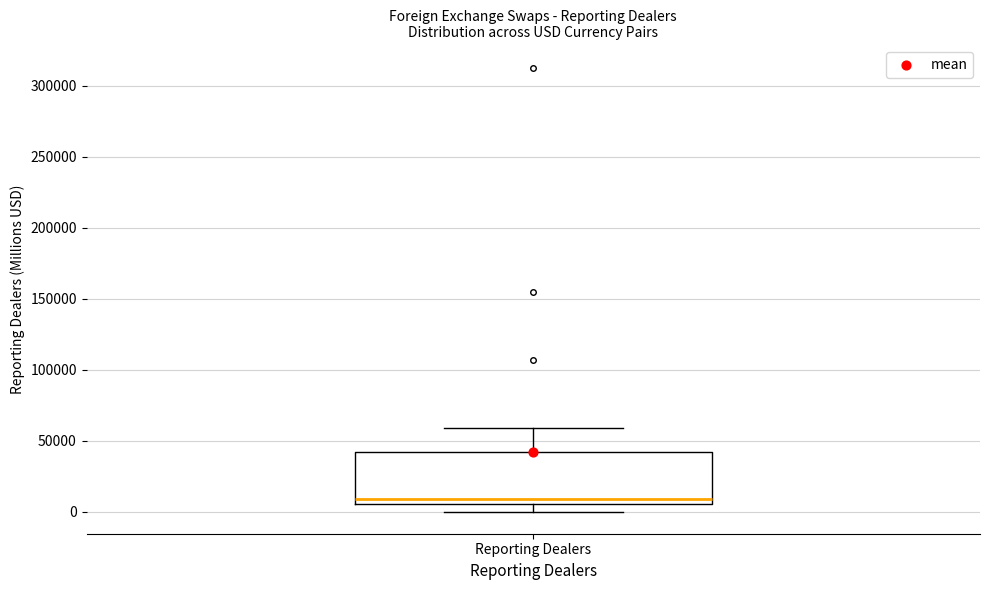

Transcribe this box plot: give where the median line is, the range the box spans, and where the two whiskers end, as read against the y-axis. The values are not printed on the chart, so give them approximately, as read against the axis.

median 10000, box 5000 to 40000, whiskers 0 to 60000